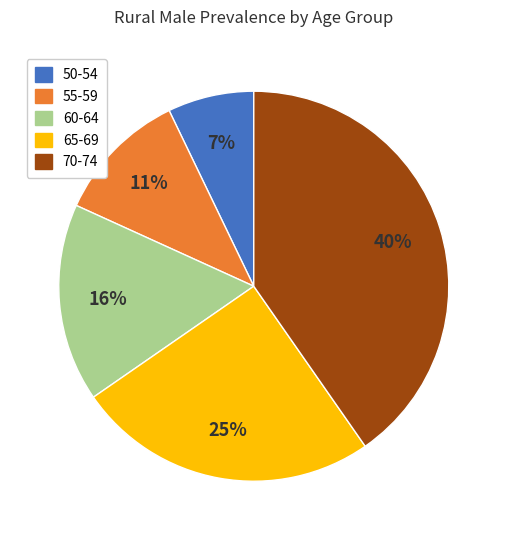

Rank the categories by value from lowest to highest.

50-54, 55-59, 60-64, 65-69, 70-74